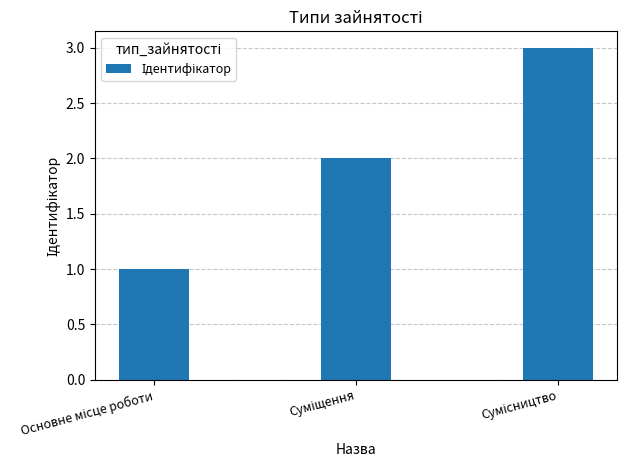

Reading left to right, list all the values displayed in this chart.

1	2	3